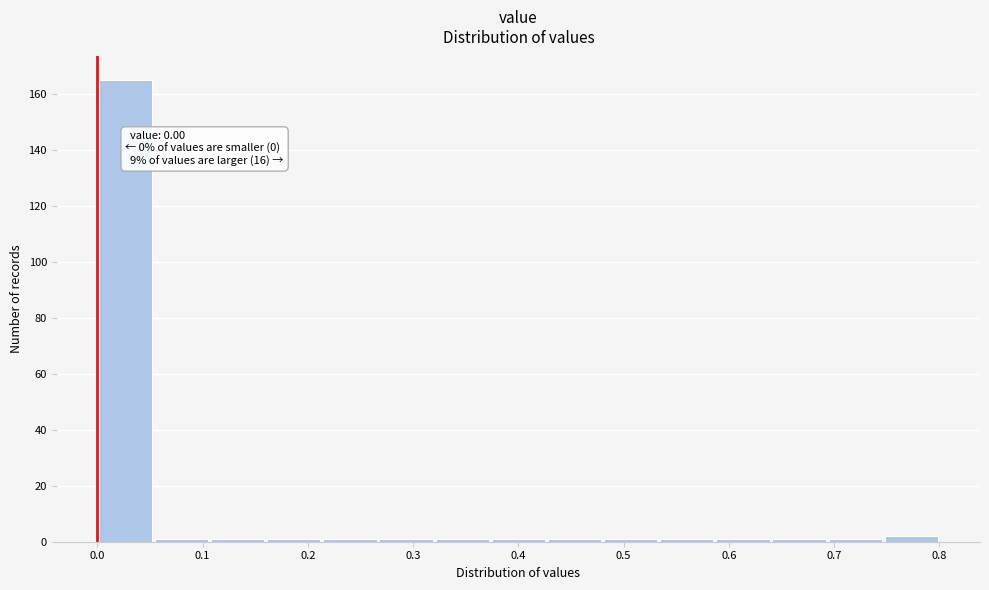

Over which range of the x-axis is the bar tallest?

0.00 to 0.05